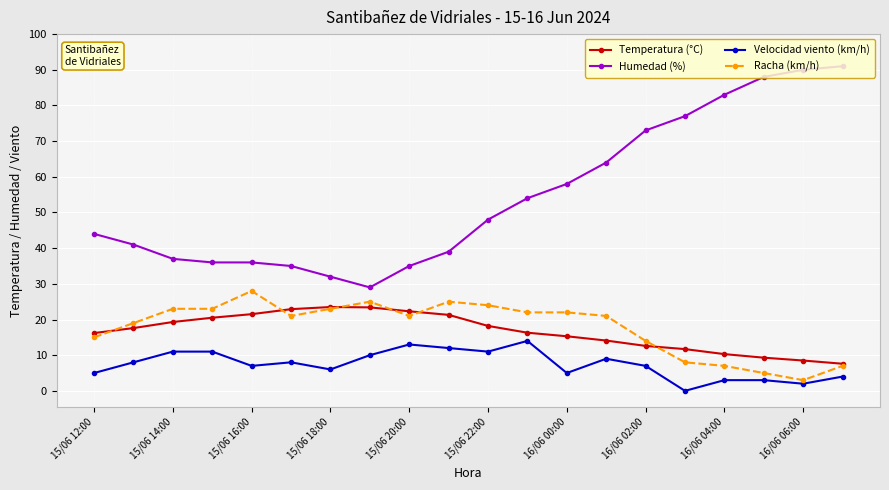

True or false: Humedad (%) and Velocidad viento (km/h) cross at least once.

False